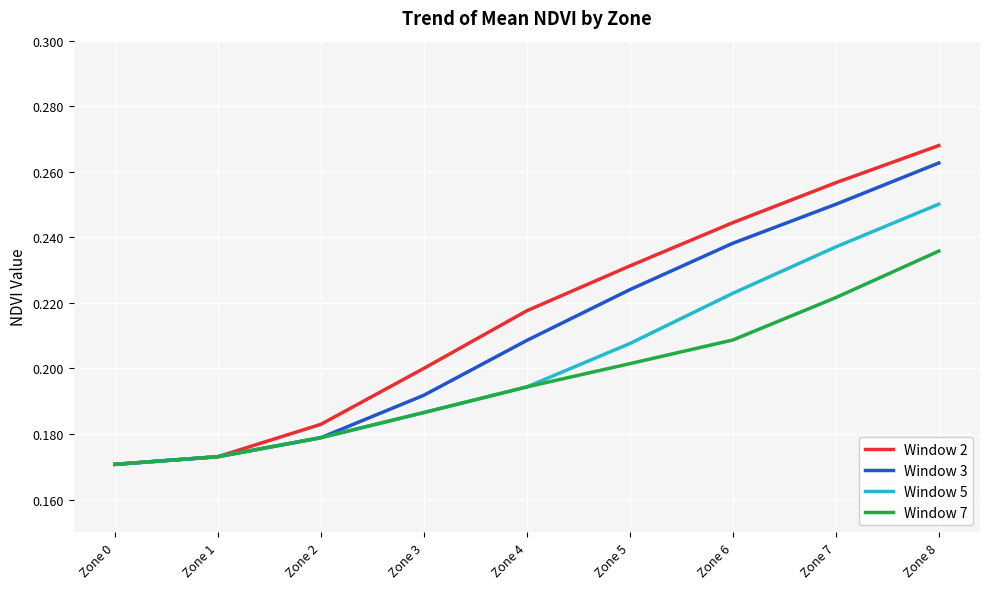

Between Zone 7 and Zone 8, which series saw the biggest shift?

Window 7